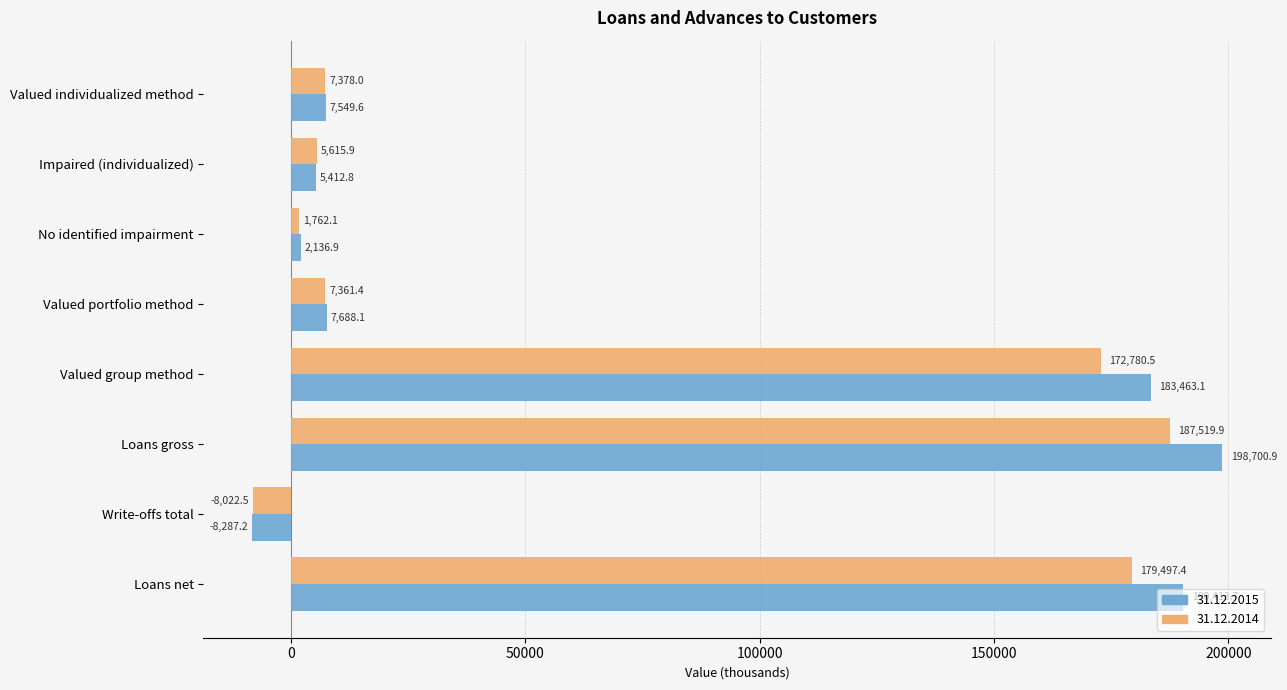

What value does the 31.12.2015 series have at Write-offs total?

-8287.2